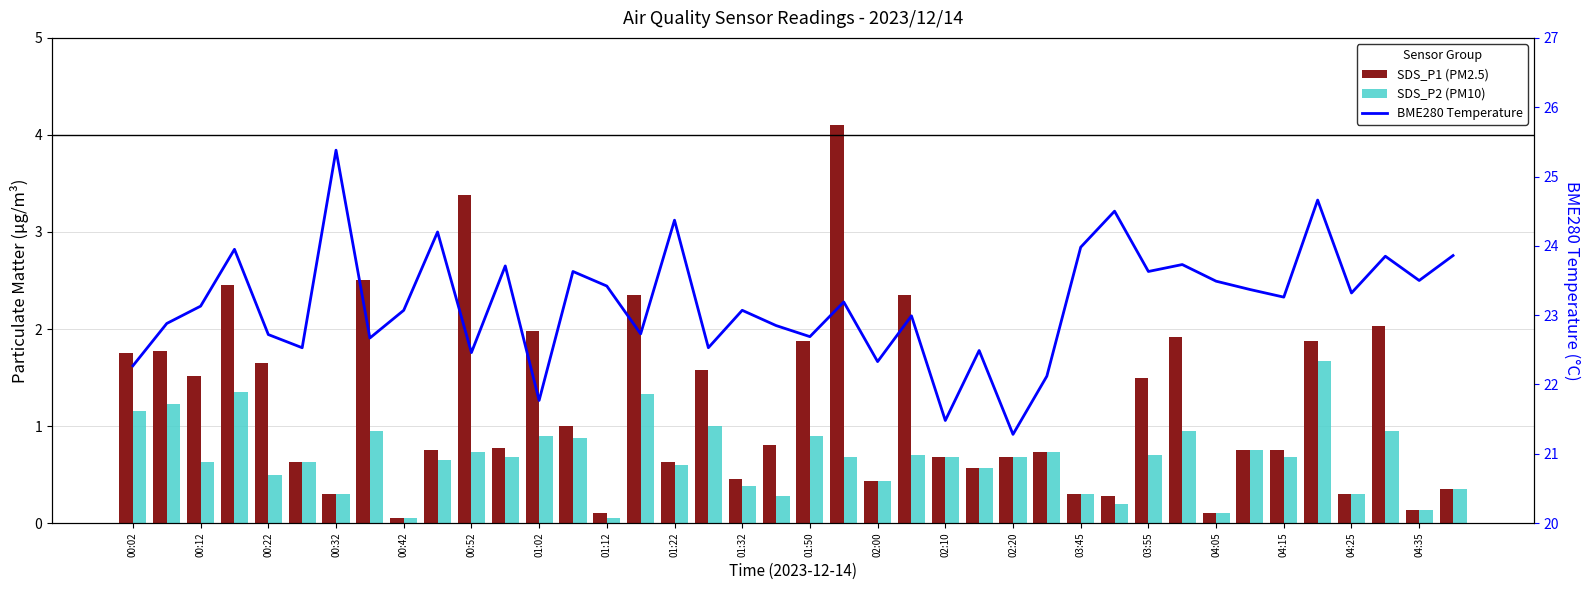

Reading left to right, extract all data points from this chart.

SDS_P1 (PM2.5): 1.8	1.8	1.5	2.5	1.6	0.6	0.3	2.5	0.1	0.8	3.4	0.8	2.0	1.0	0.1	2.4	0.6	1.6	0.5	0.8	1.9	4.1	0.4	2.4	0.7	0.6	0.7	0.7	0.3	0.3	1.5	1.9	0.1	0.8	0.8	1.9	0.3	2.0	0.1	0.3
SDS_P2 (PM10): 1.1	1.2	0.6	1.4	0.5	0.6	0.3	0.9	0.1	0.7	0.7	0.7	0.9	0.9	0.1	1.3	0.6	1.0	0.4	0.3	0.9	0.7	0.4	0.7	0.7	0.6	0.7	0.7	0.3	0.2	0.7	0.9	0.1	0.8	0.7	1.7	0.3	0.9	0.1	0.3
BME280 Temperature: 22.3	22.9	23.1	23.9	22.7	22.5	25.4	22.7	23.1	24.2	22.5	23.7	21.8	23.6	23.4	22.7	24.4	22.5	23.1	22.9	22.7	23.2	22.3	23.0	21.5	22.5	21.3	22.1	24.0	24.5	23.6	23.7	23.5	23.4	23.3	24.7	23.3	23.9	23.5	23.9